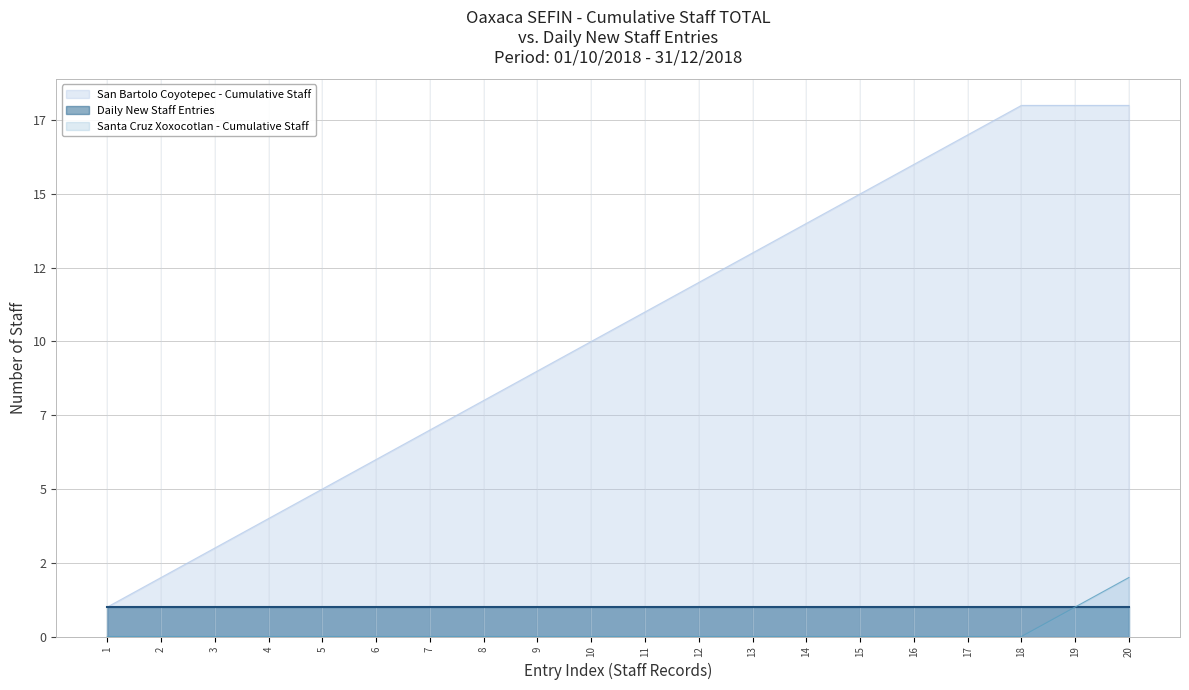

The chart shows a value of 1 at 01/10/2018. True or false?

False